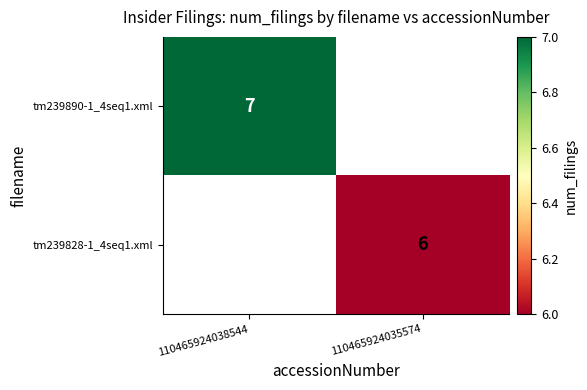

Is the value of tm239828-1_4seq1.xml at 110465924035574 greater than the value of tm239890-1_4seq1.xml at 110465924038544?

No